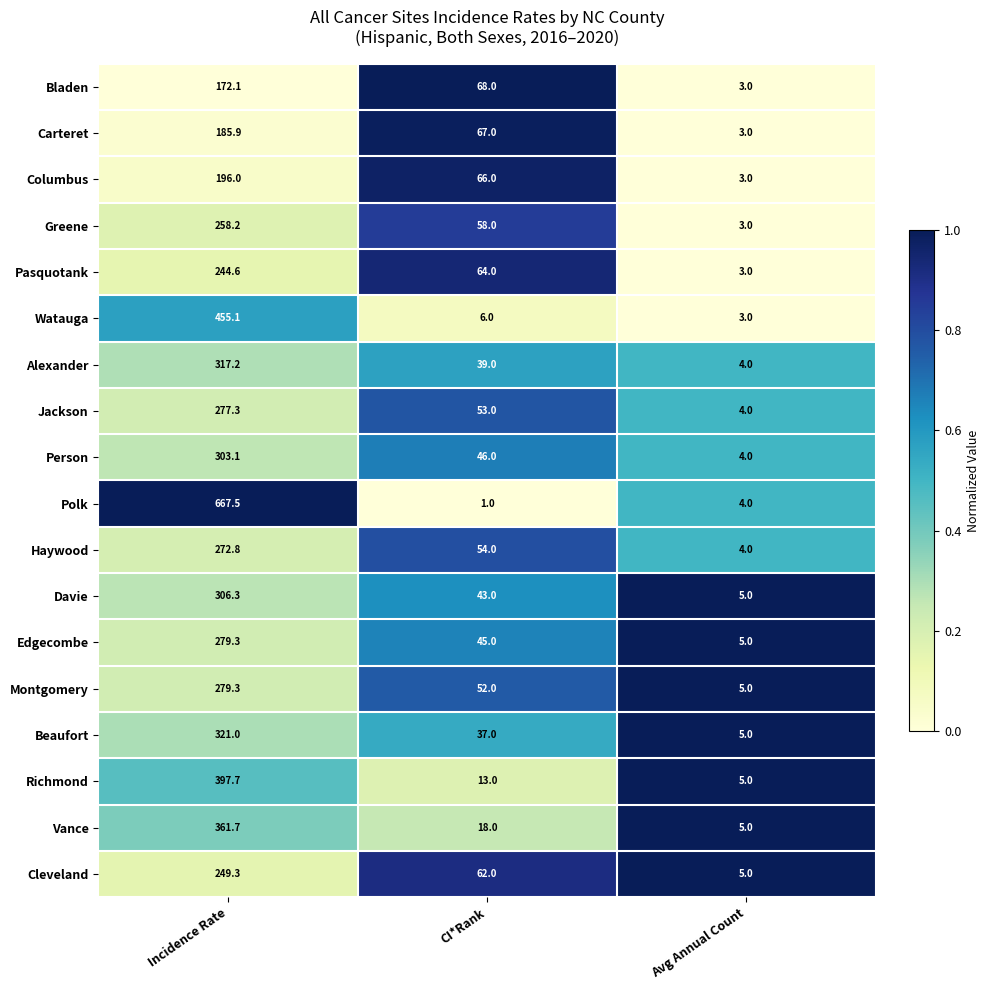

Which series has the largest range (max minus min)?

Polk